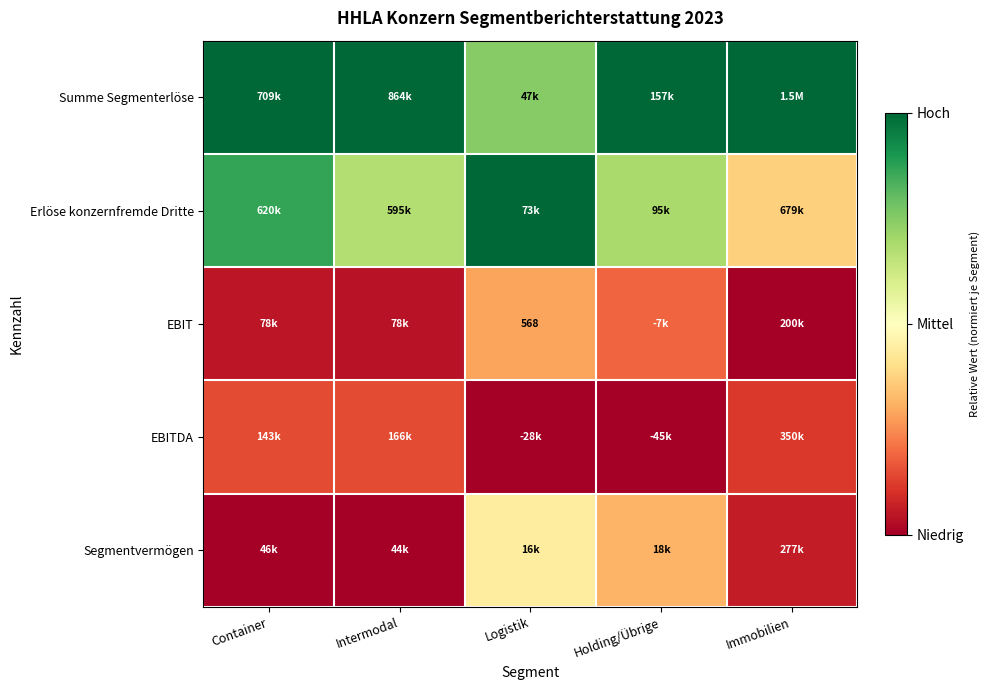

Count the number of categories in the chart.

5